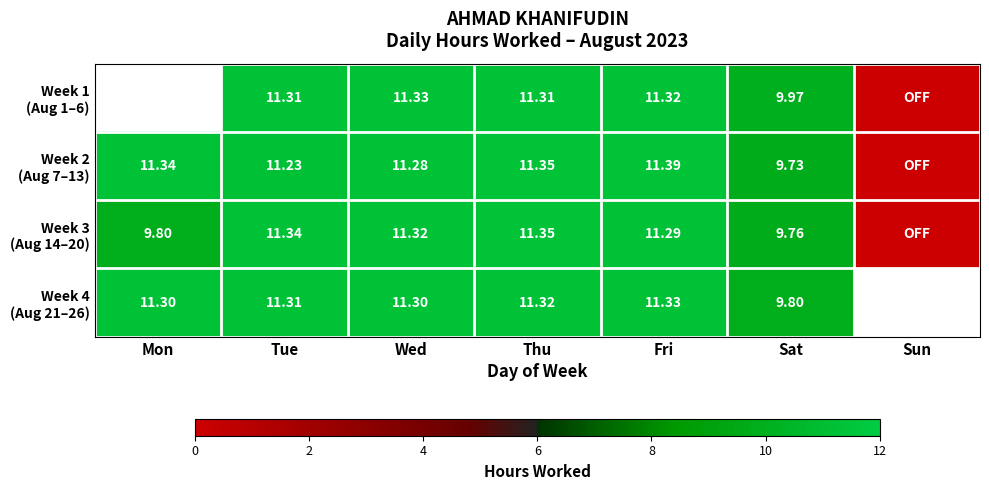

Is the value of Week 2 (Aug 7–13) at Wed greater than the value of Week 1 (Aug 1–6) at Tue?

No